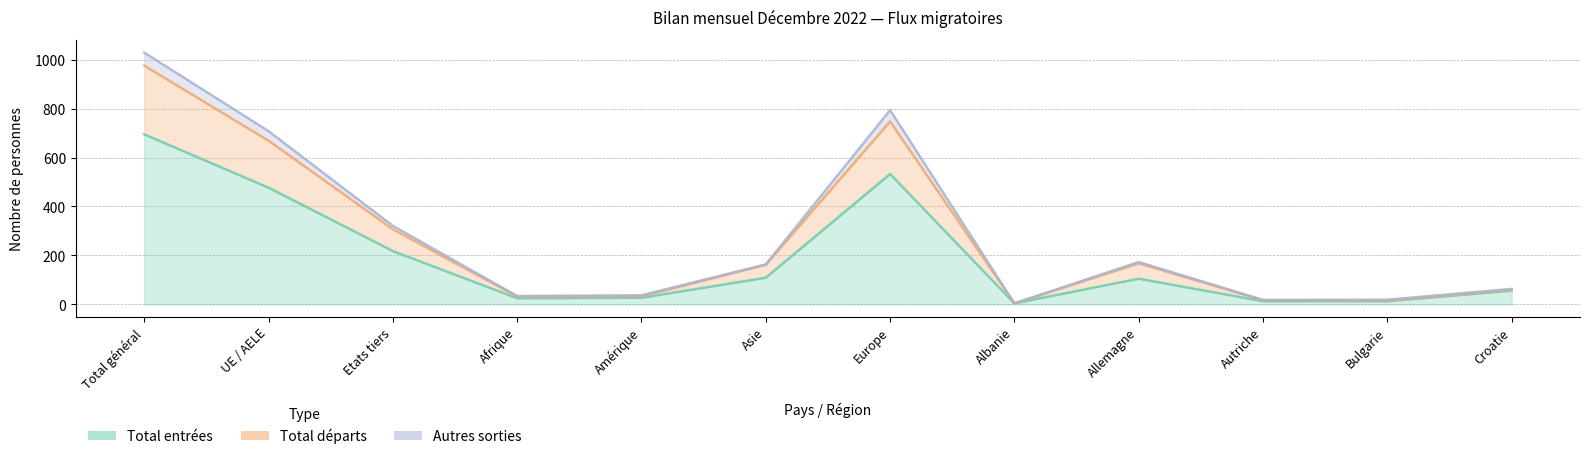

List the series in order of their overall mean, highest first.

Autres sorties, Total départs, Total entrées